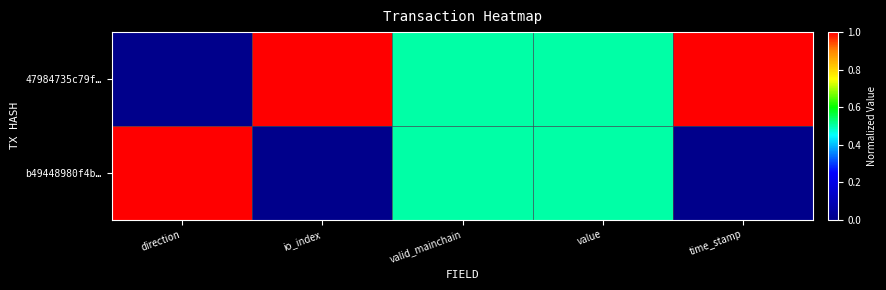

At which category is the sum across all series the highest?

direction